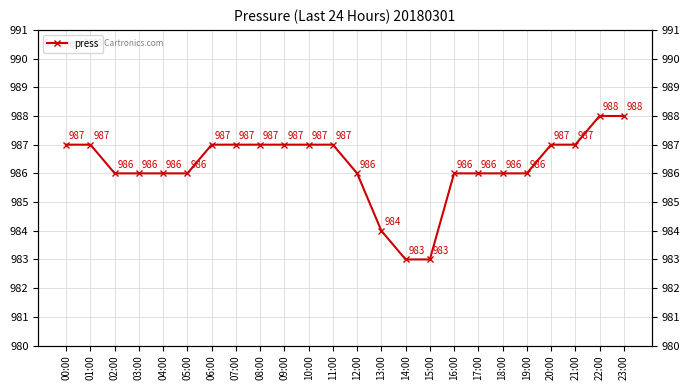

Which label corresponds to the largest value in the chart?

22:00